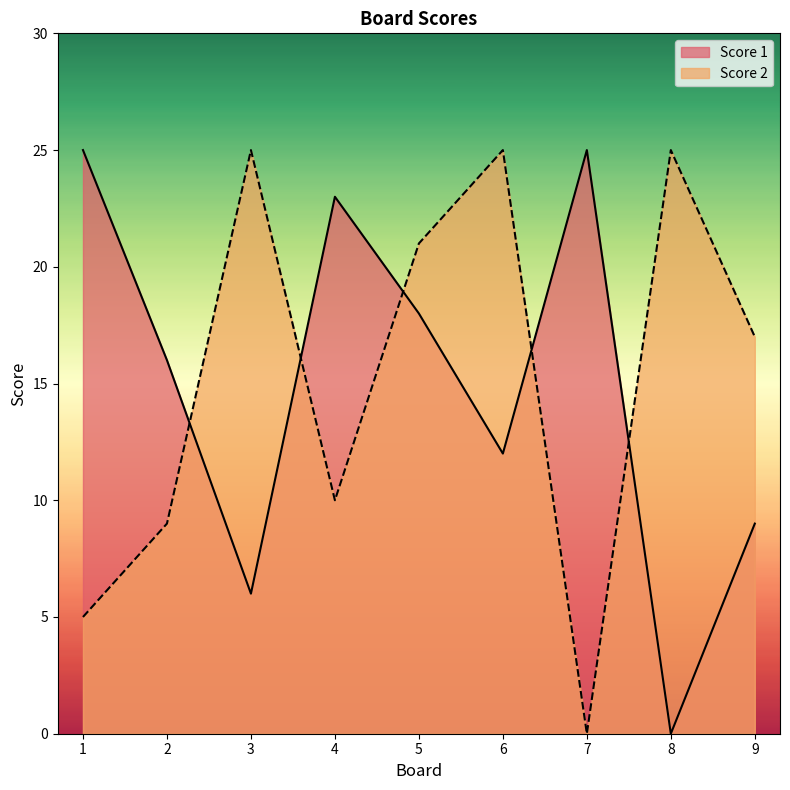

True or false: Score 2 has a value of 25 at 3.

True